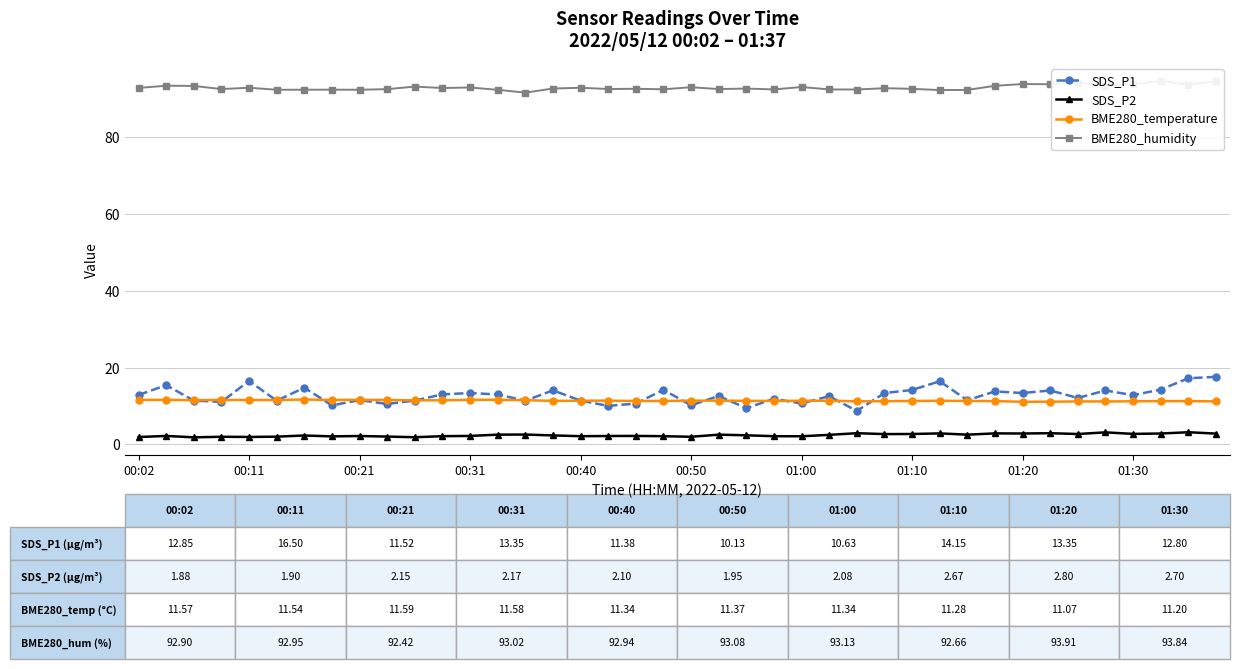

True or false: SDS_P2 has more than 0 interior local peaks.

True